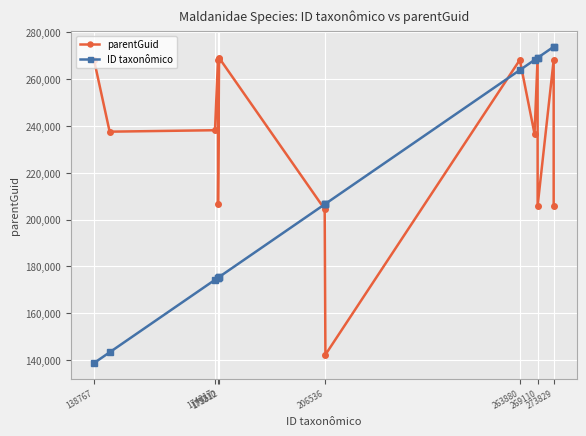

At how many categories does at least one series exceed 216179?

12